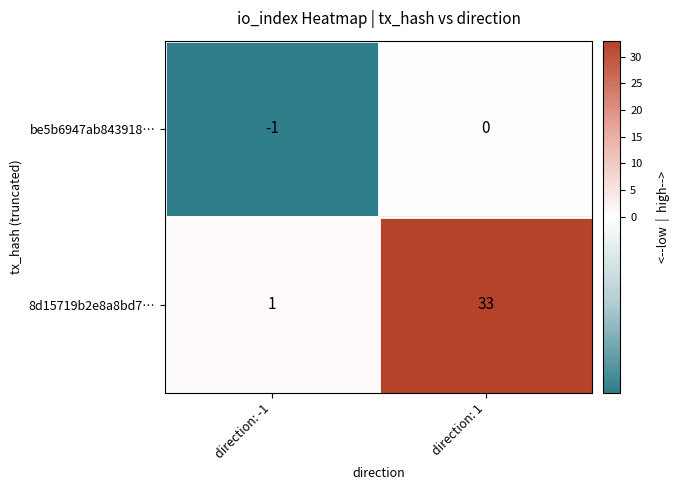

List the series in order of their peak value, lowest first.

be5b6947ab843918…, 8d15719b2e8a8bd7…